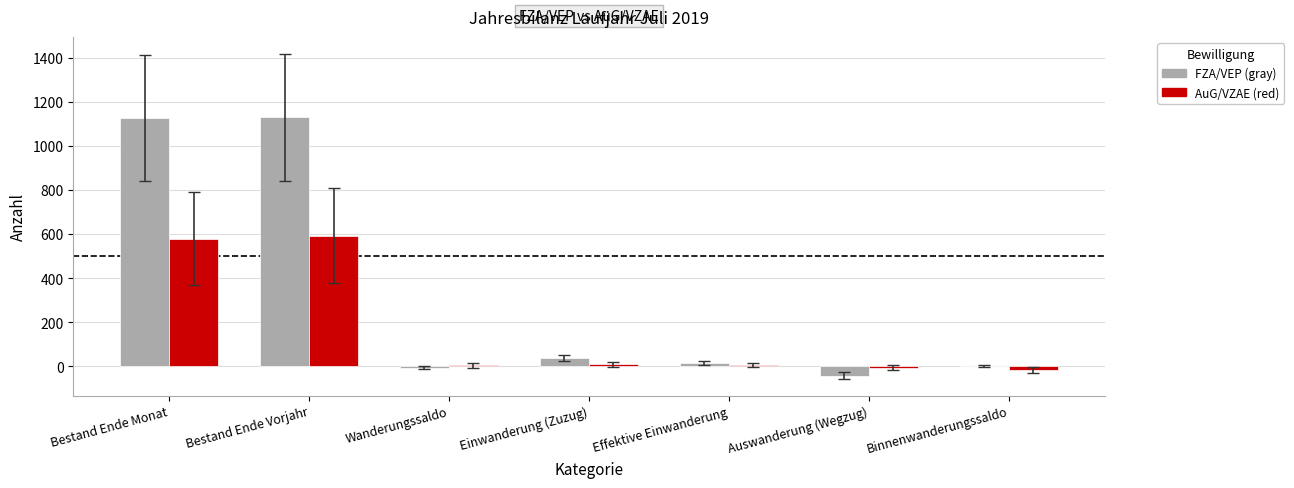

What is the maximum value shown in the chart?

1130